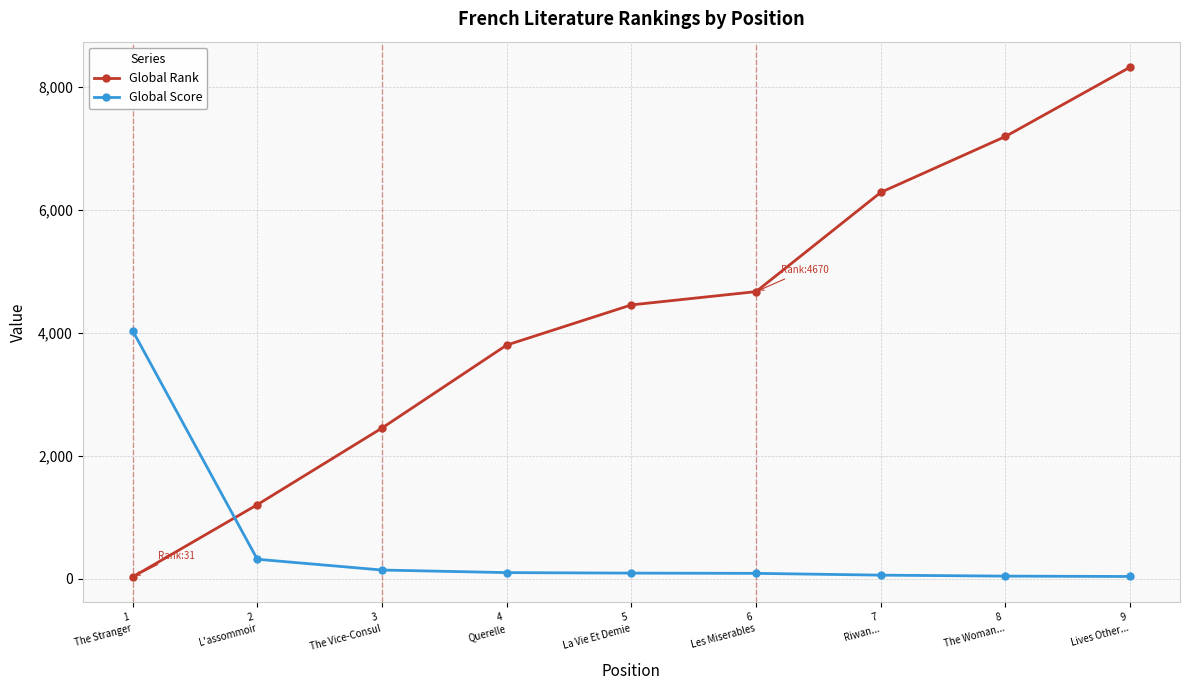

Which series has the widest spread of values?

Global Rank